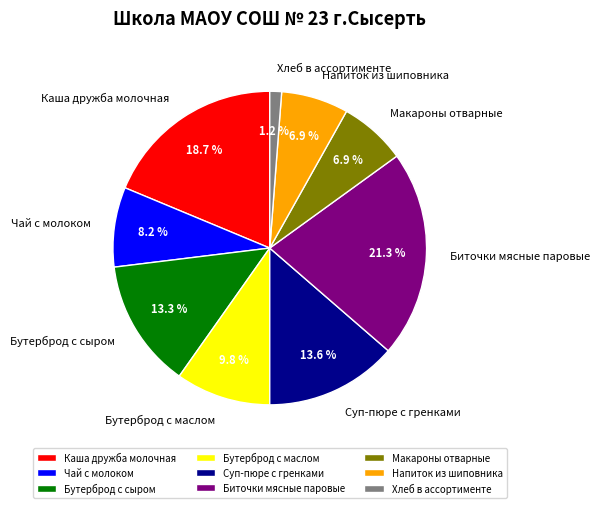

How many segments does this pie chart have?

9